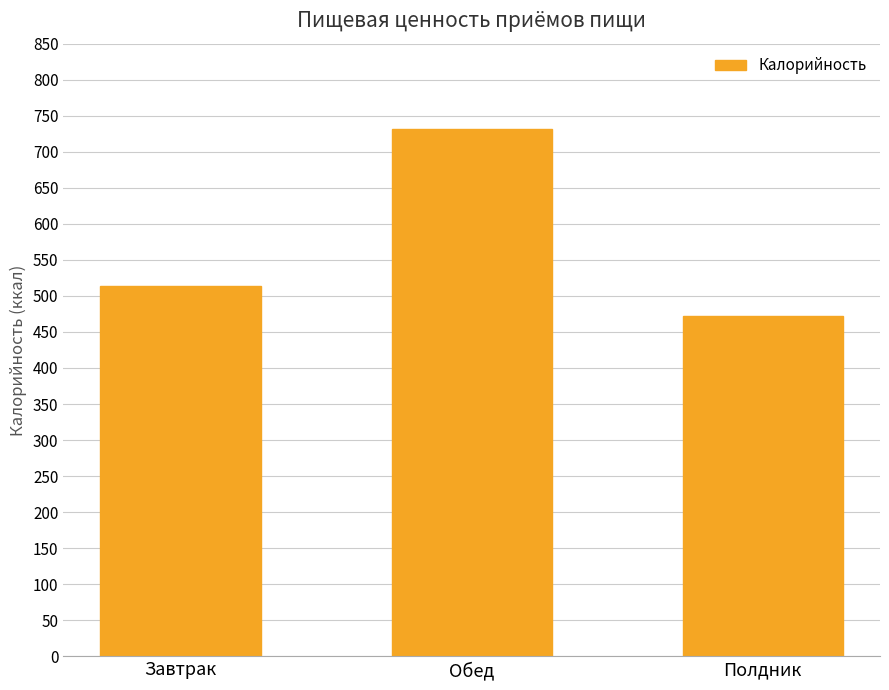

Reading left to right, transcribe all the data shown in this chart.

513.1	731.2	471.6